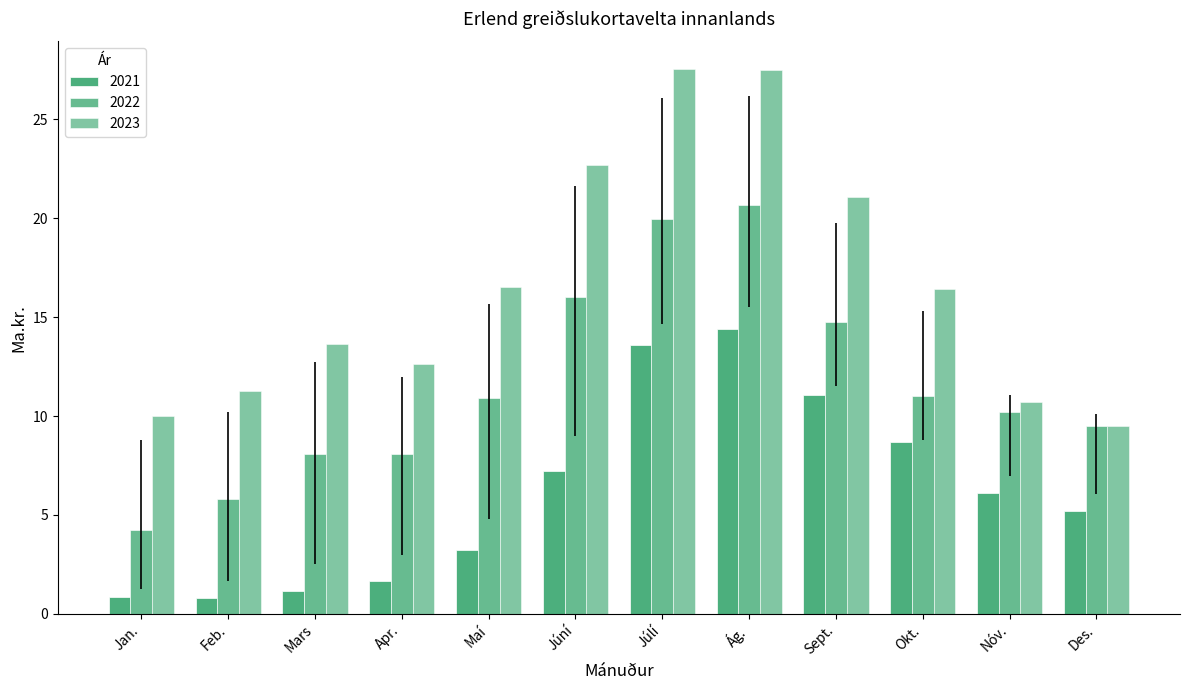

Are the bars horizontal?

No